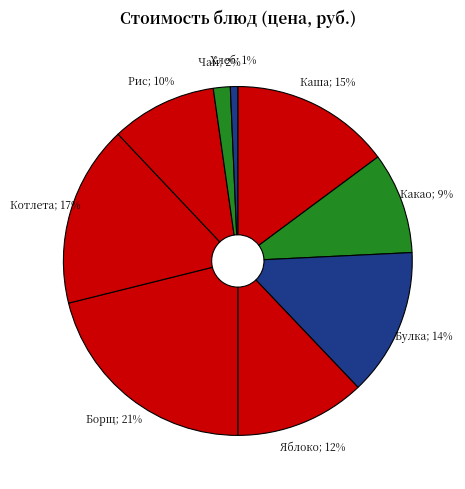

How many slices are in this pie chart?

9